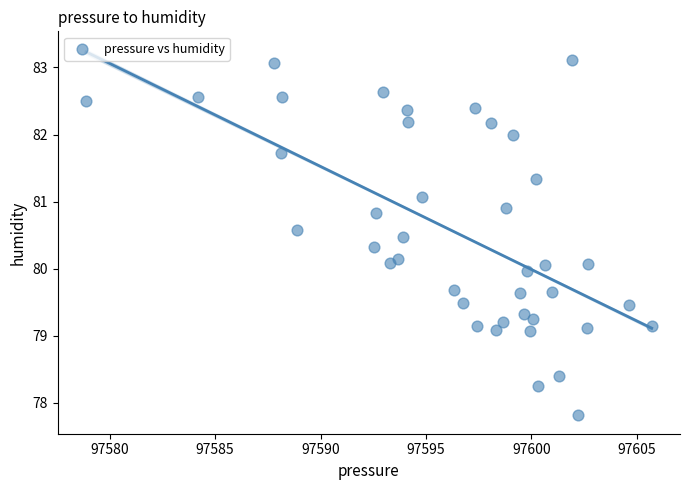

What is the range of Y values (max minus min)?

5.3